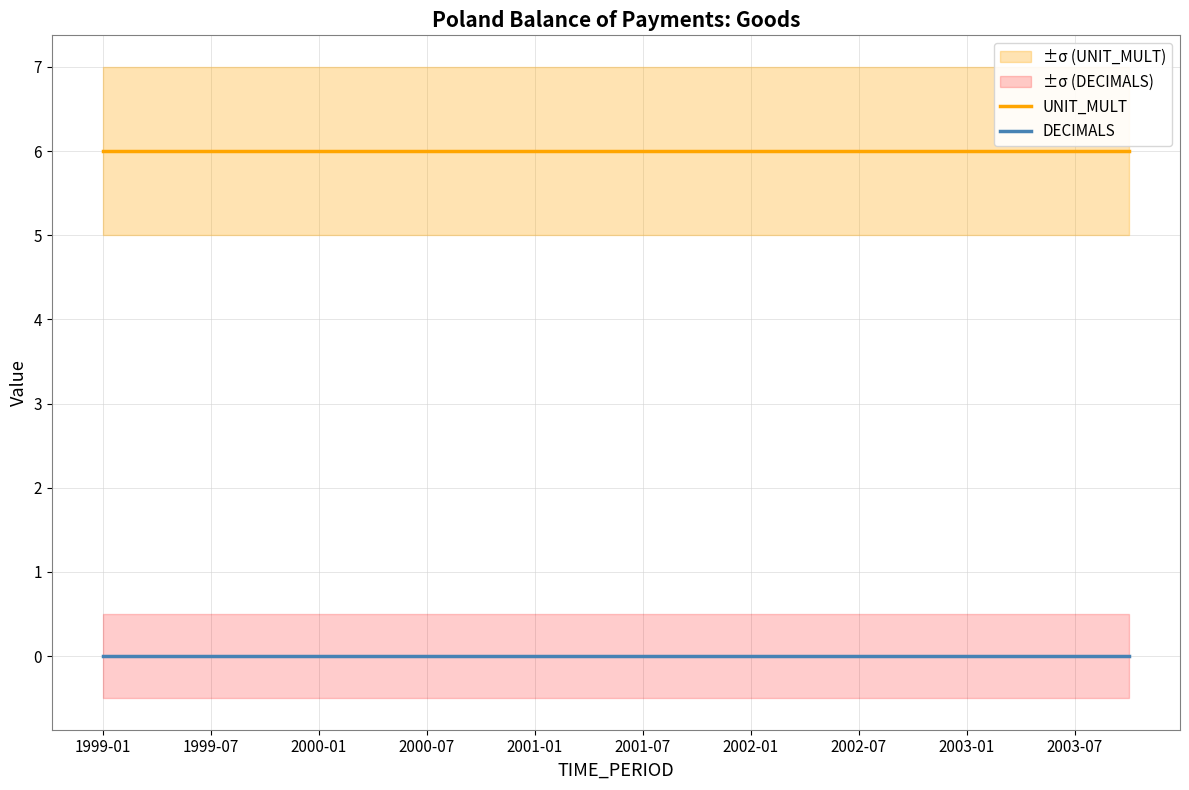

True or false: DECIMALS has more than 0 interior local peaks.

False